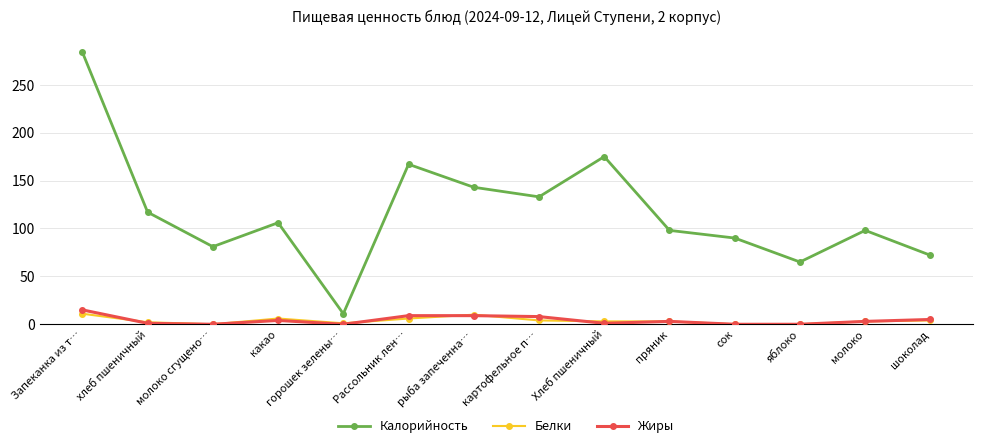

What is the highest value of the Калорийность series?

284.0